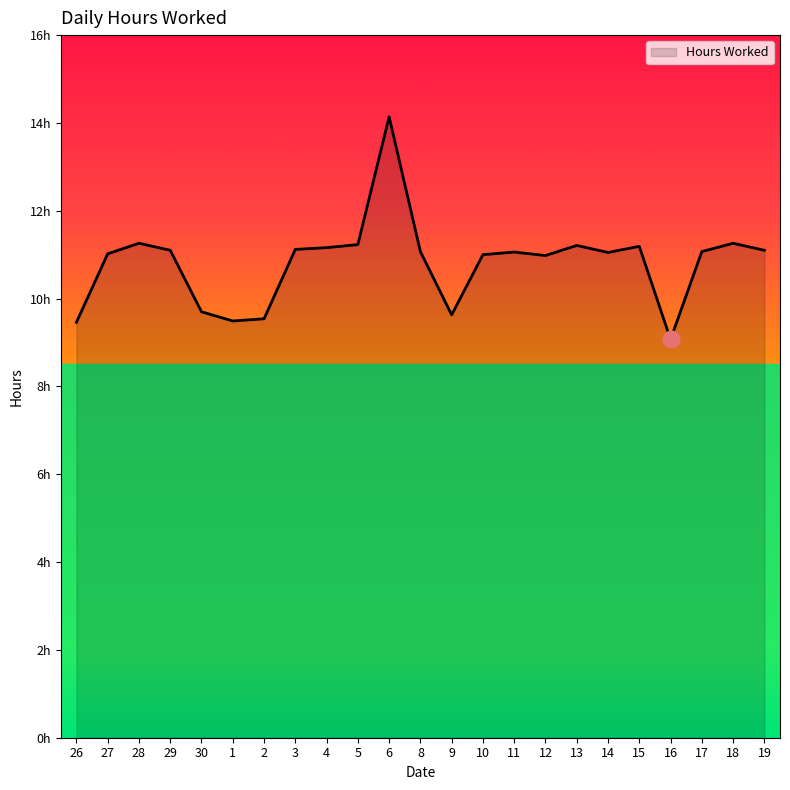

Is it true that the value at 19 is 17.4?

False